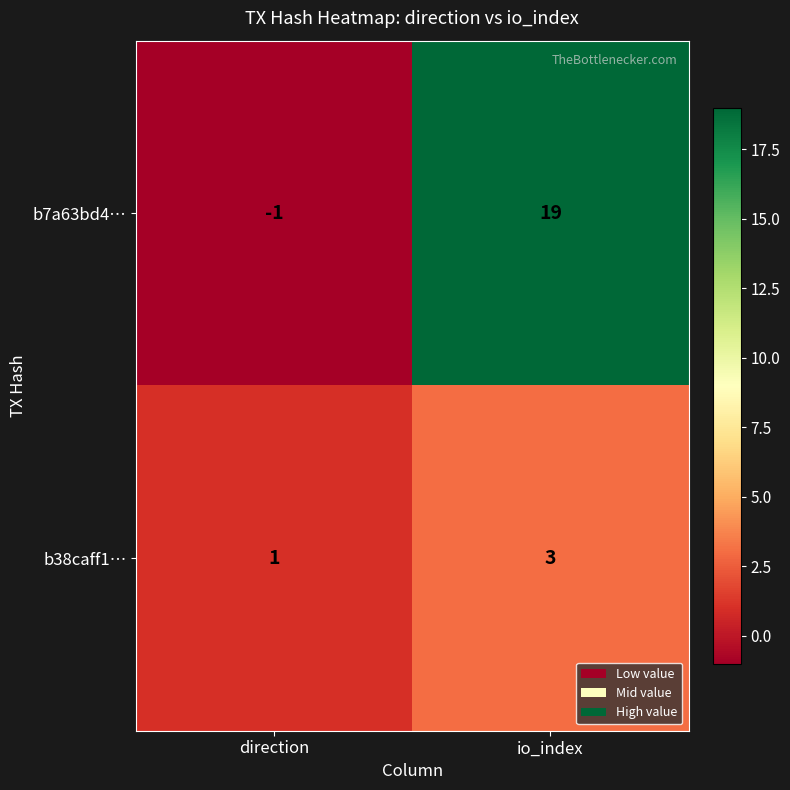

What is the difference between the maximum and minimum values in the b7a63bd4… series?

20